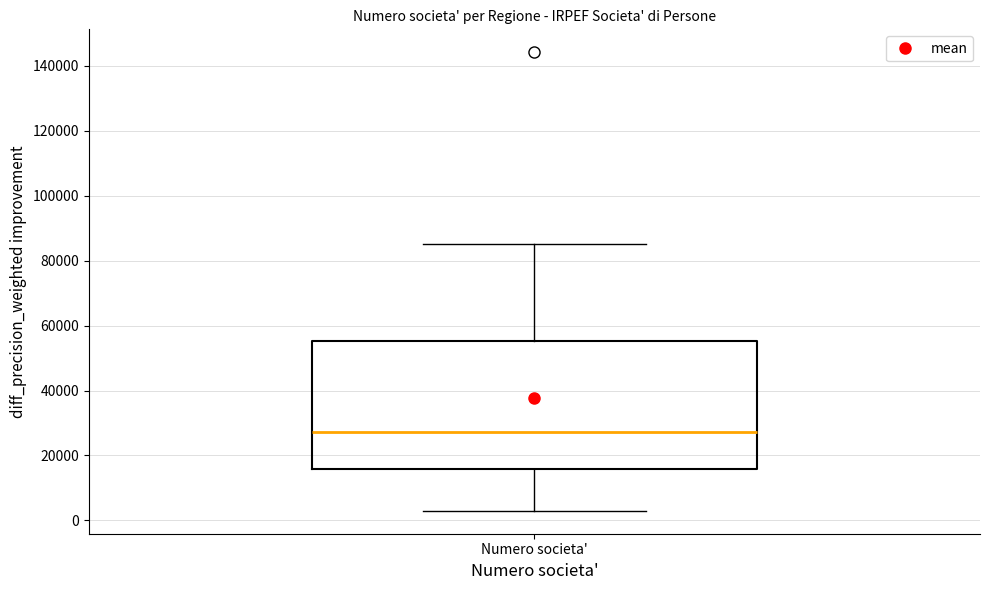

Read this box plot against the y-axis: the position of the median line, the range covered by the box, and the ends of both whiskers. The values are not printed on the chart, so give them approximately, as read against the axis.

median 28000, box 16000 to 56000, whiskers 2000 to 86000